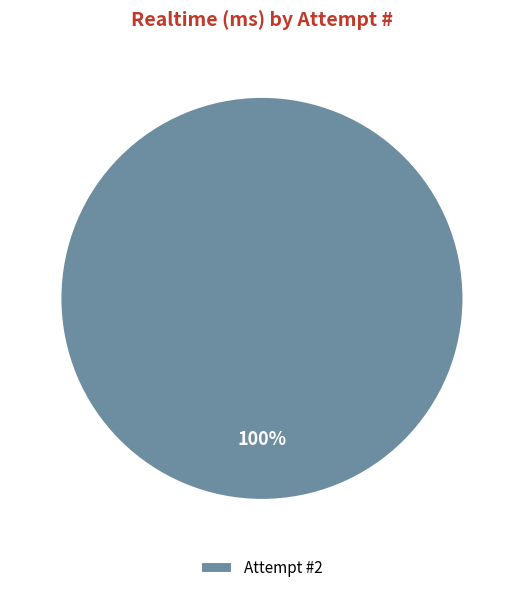

To the nearest percent, what percentage of the pie is Attempt #2?

100%